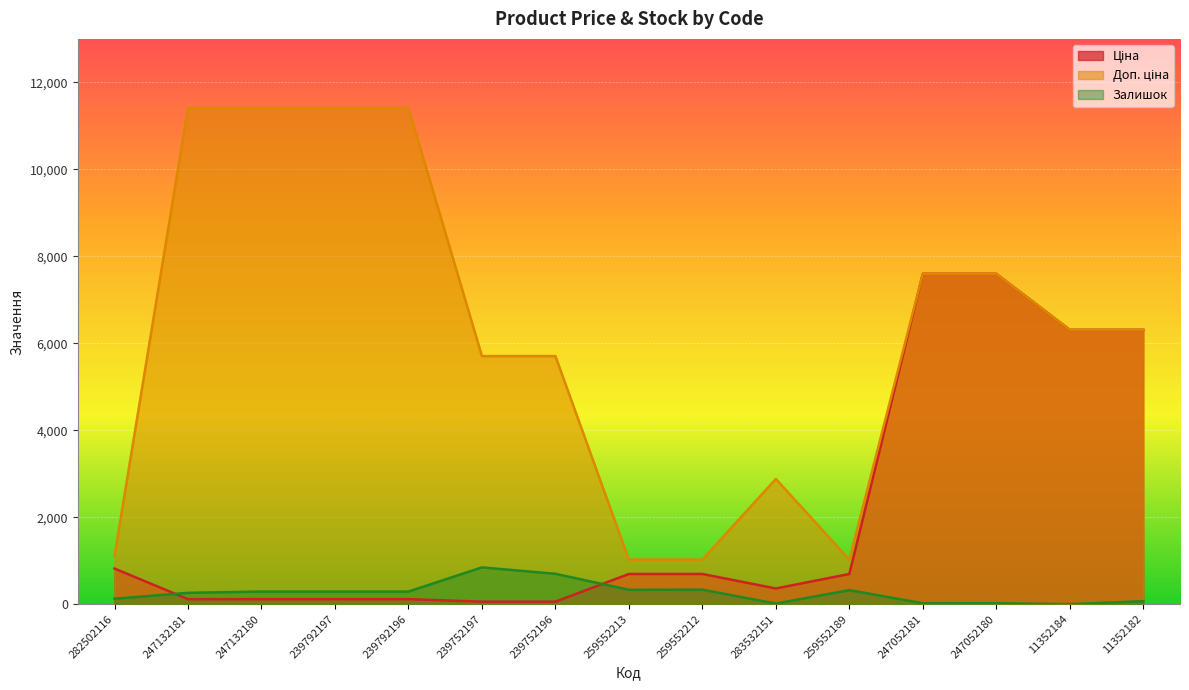

At which category is the sum across all series the highest?

247052180